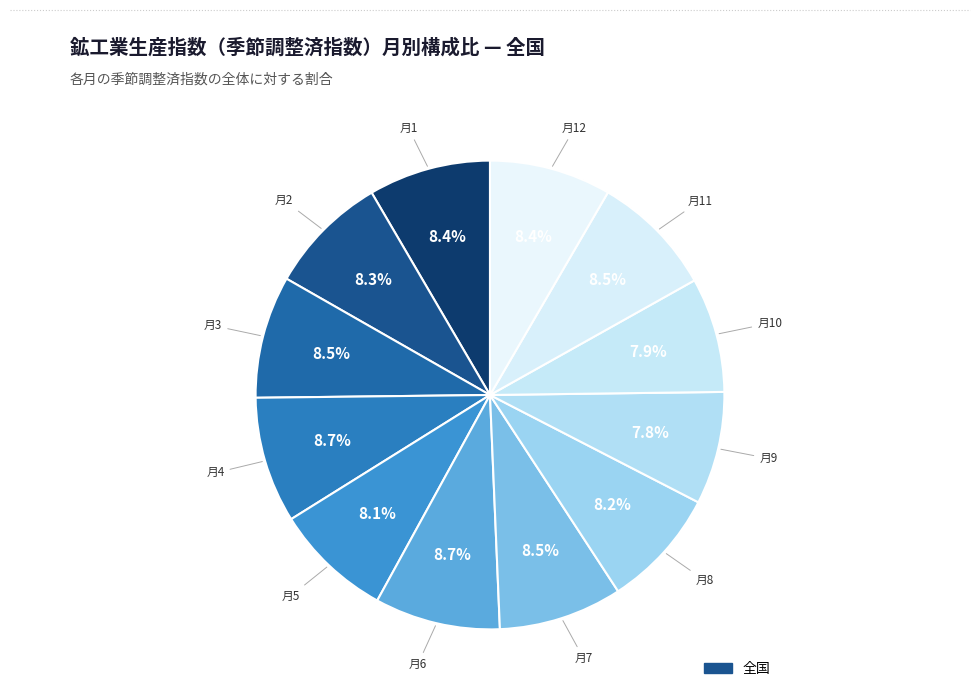

Count the number of slices in the pie.

12